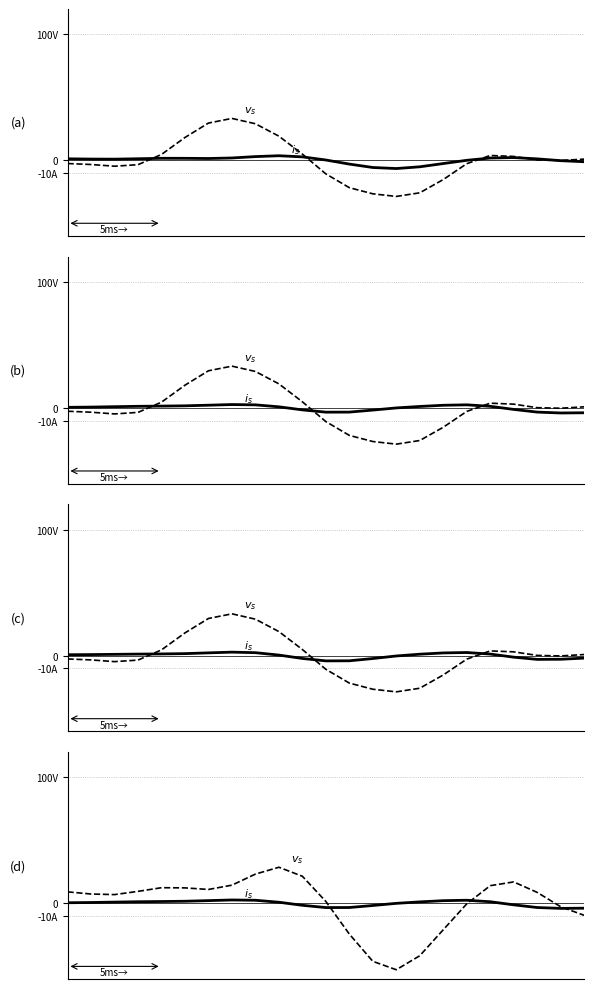

Is the value of $i_s$ at 21 greater than the value of $v_s$ at 11?

No